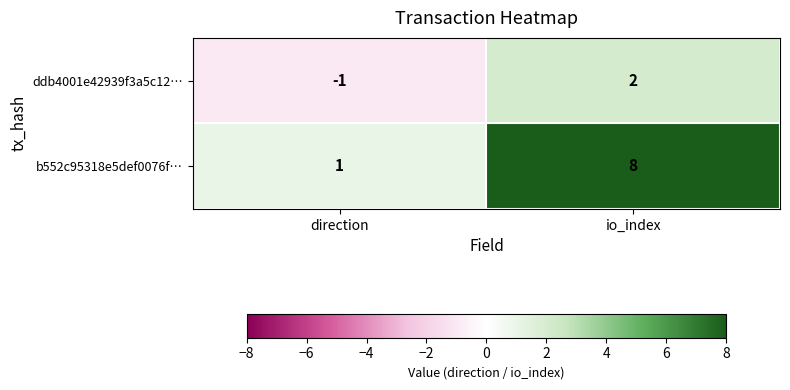

How many categories are shown in the chart?

2